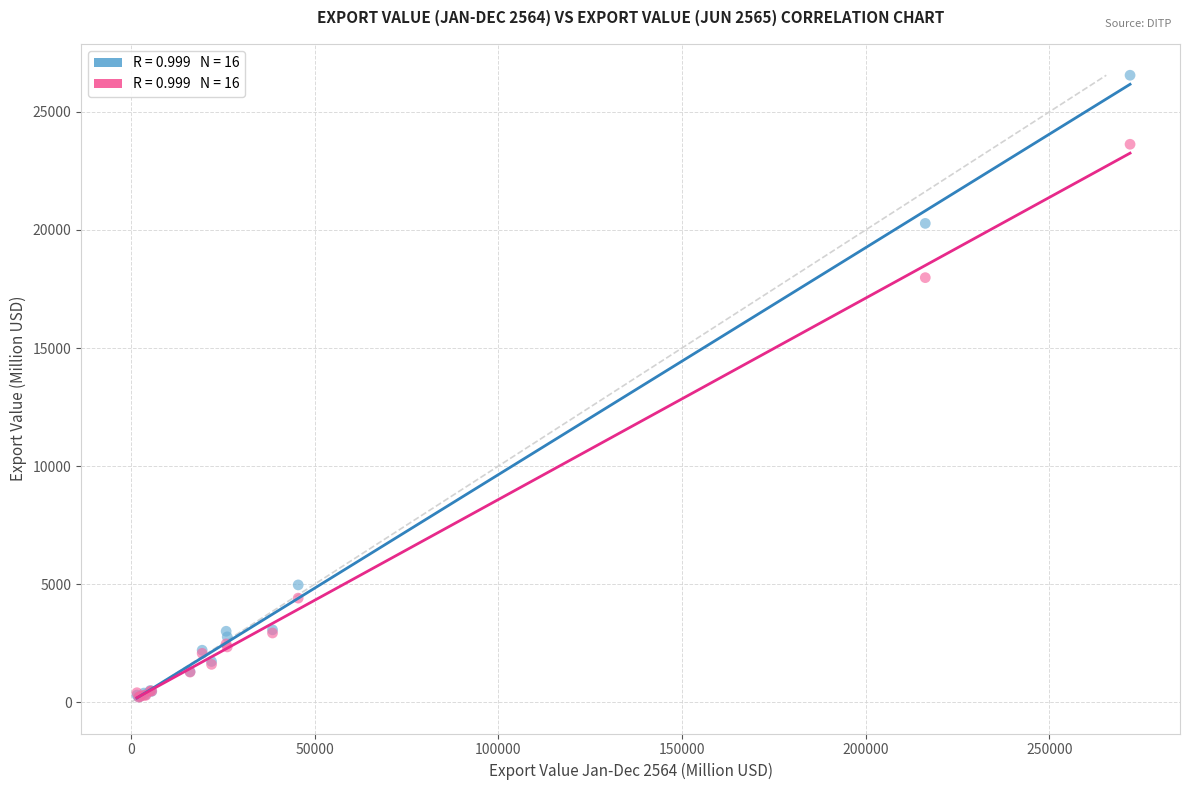

Across all series, what Y value is closest to 13383?

17980.5